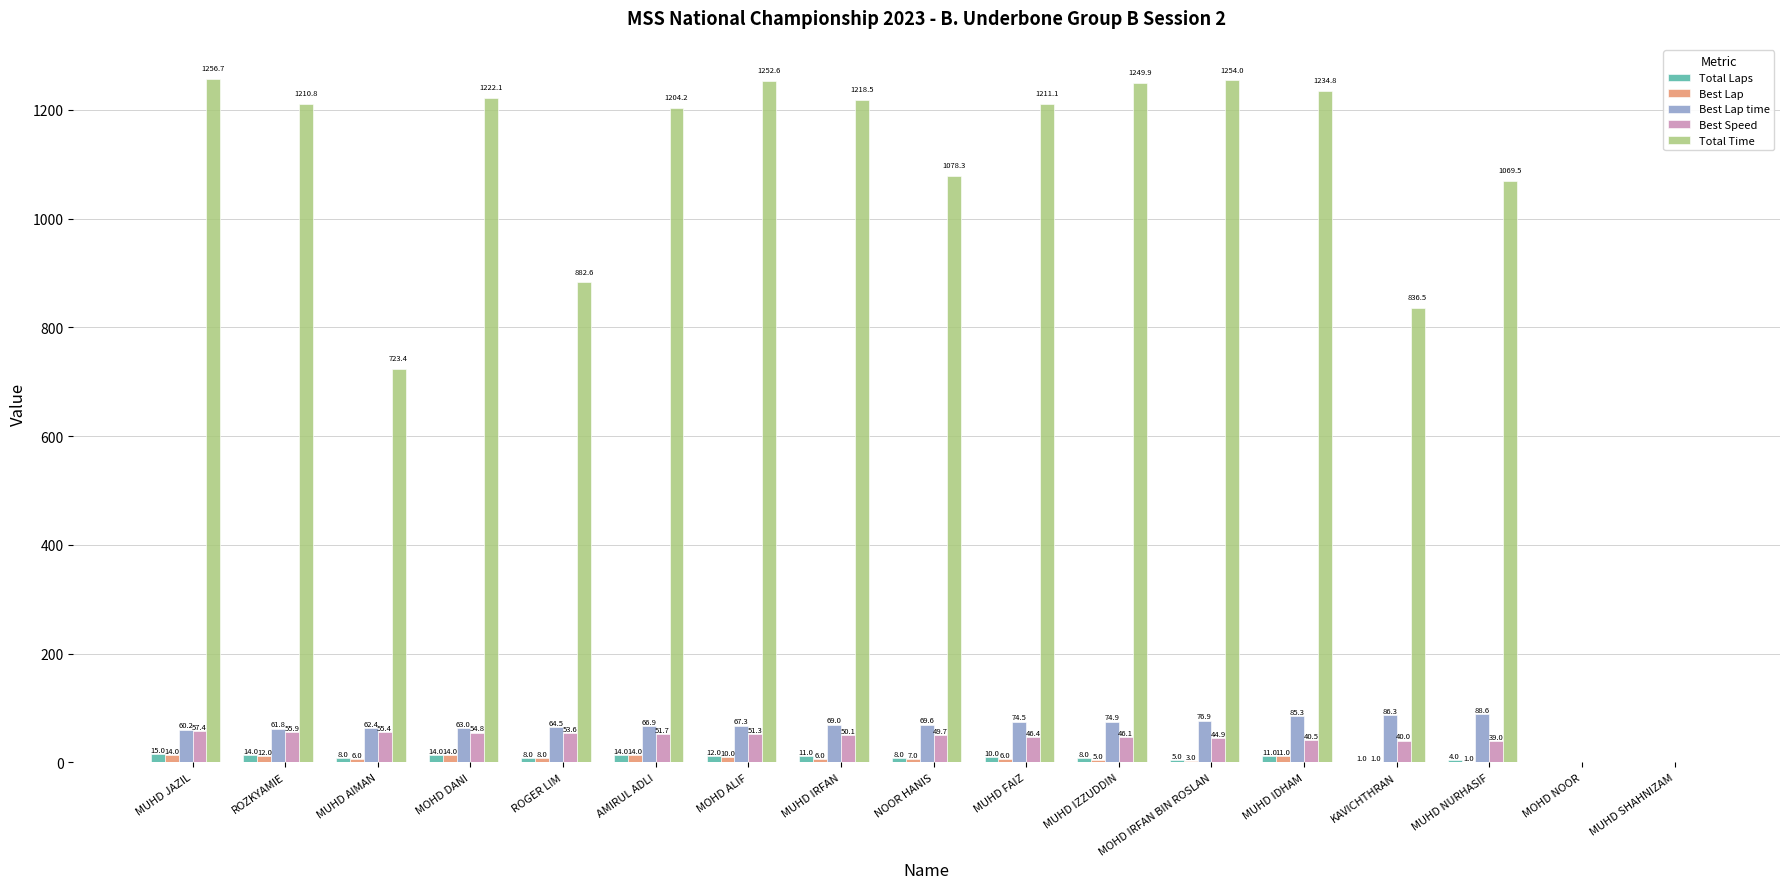

What is the greatest value displayed?

1256.7